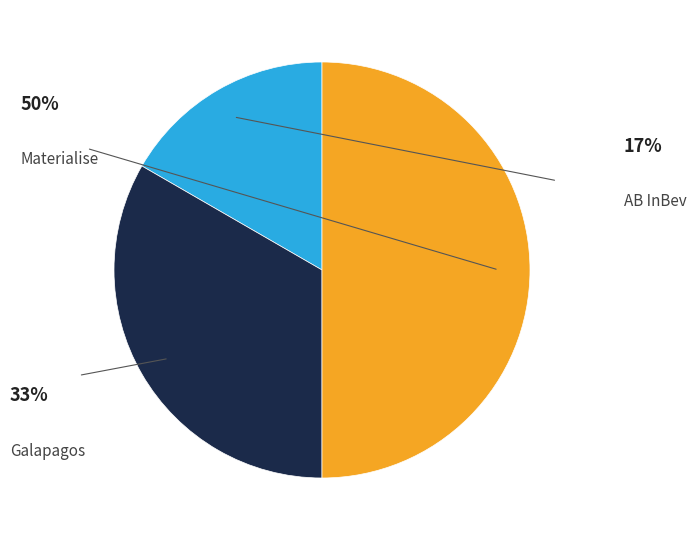

How much of the chart is everything except AB InBev?

83.3%